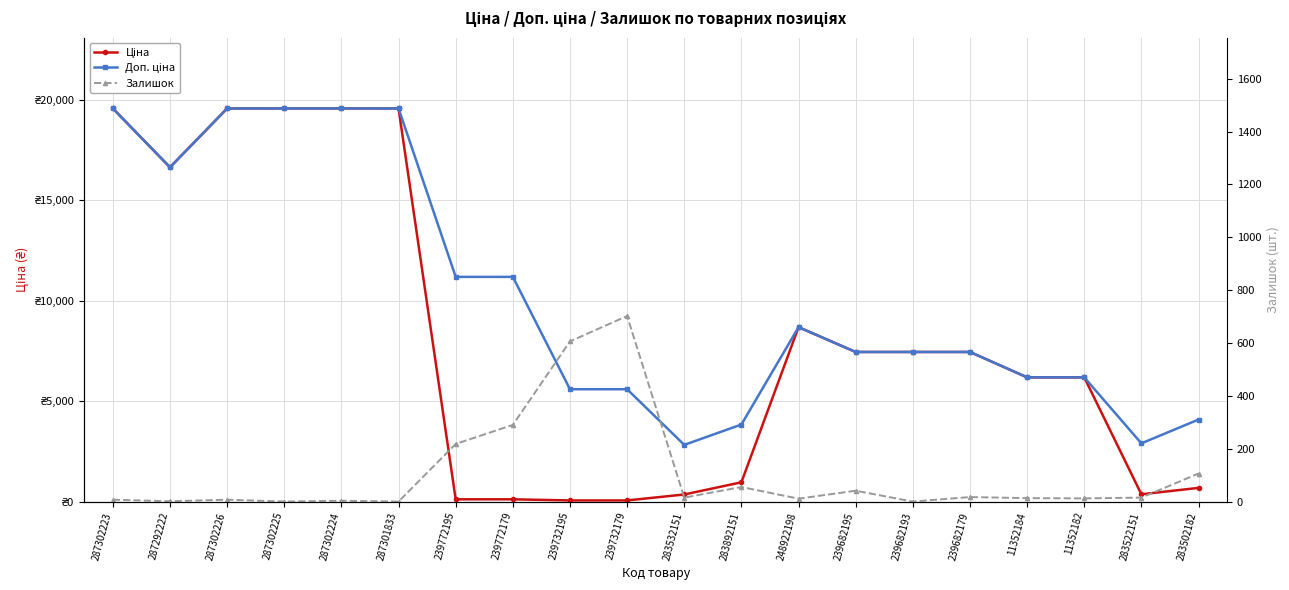

What value does the Ціна series have at 239682195?

7444.6